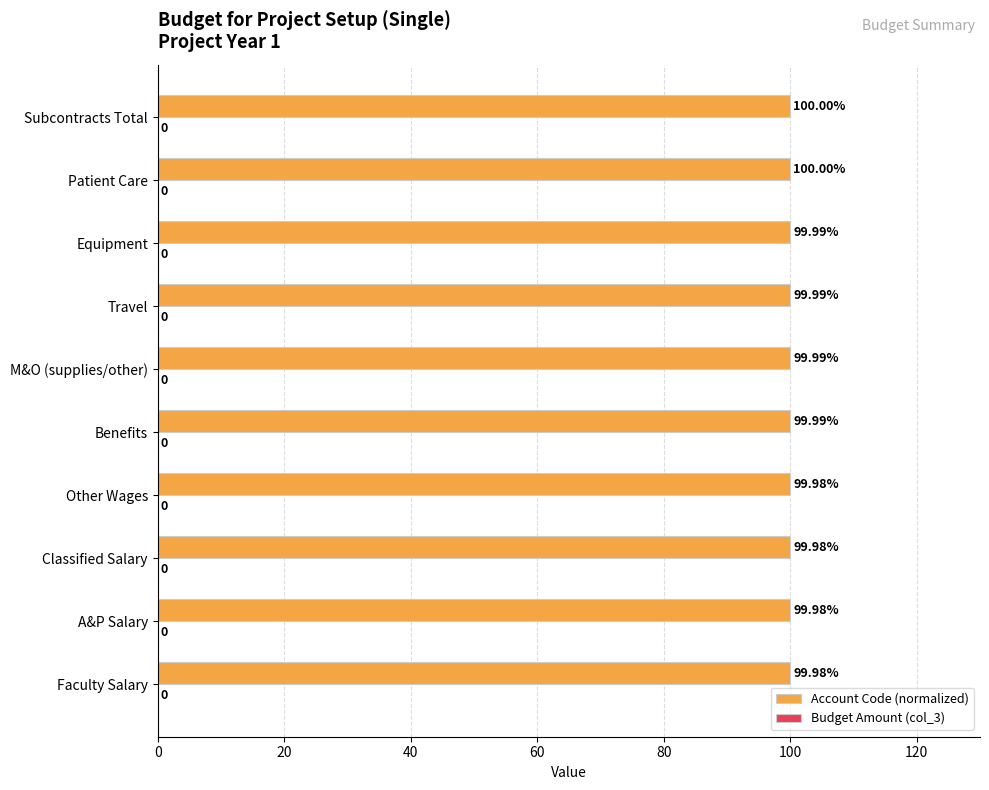

What is the ratio of the value at Benefits to the value at Patient Care?

1.0